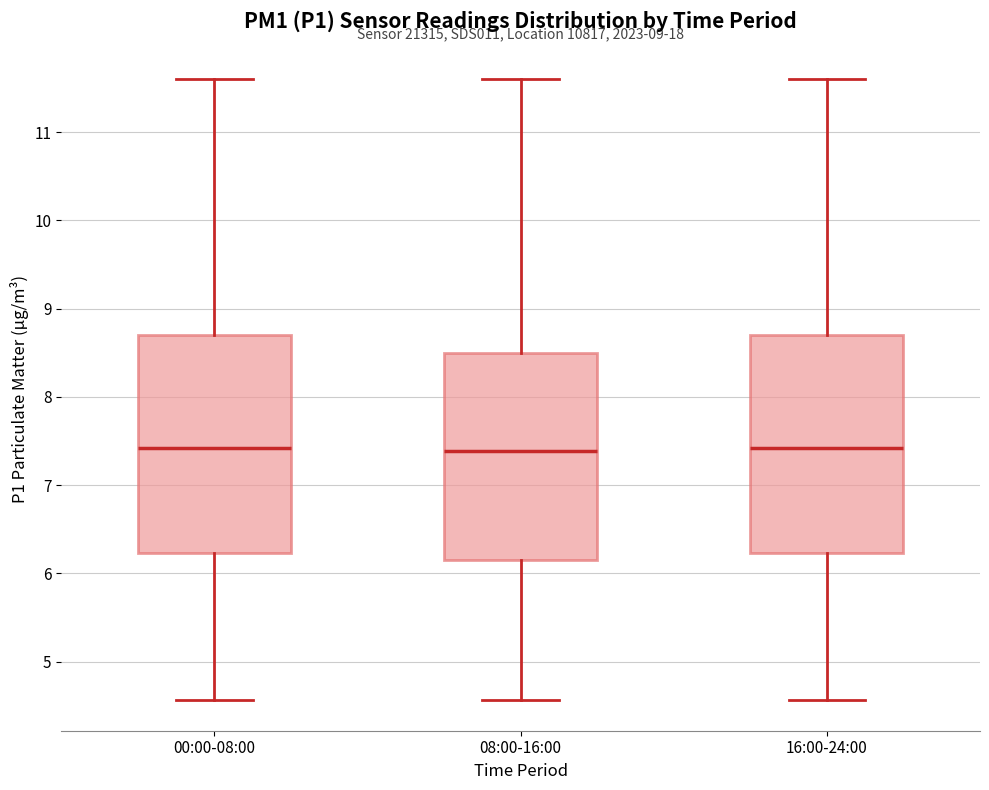

Reading left to right, read every box against the y-axis: the position of its median line, the range the box covers, and the ends of its whiskers. The values are not printed on the chart, so give them approximately, as read against the axis.

00:00-08:00: median 7.4, box 6.2 to 8.7, whiskers 4.6 to 11.6
08:00-16:00: median 7.4, box 6.2 to 8.5, whiskers 4.6 to 11.6
16:00-24:00: median 7.4, box 6.2 to 8.7, whiskers 4.6 to 11.6